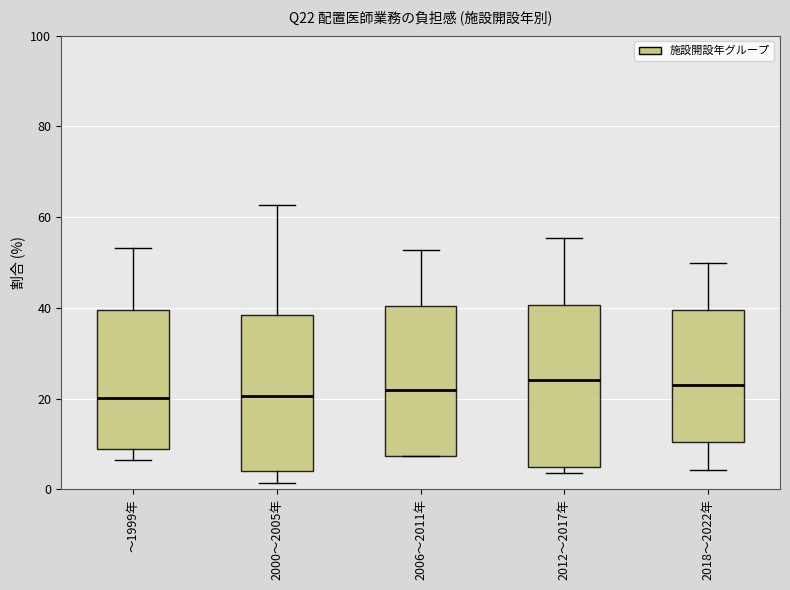

Where is the upper edge of the box for 2018～2022年 on the y-axis? The values are not printed on the chart, so give them approximately, as read against the axis.

40